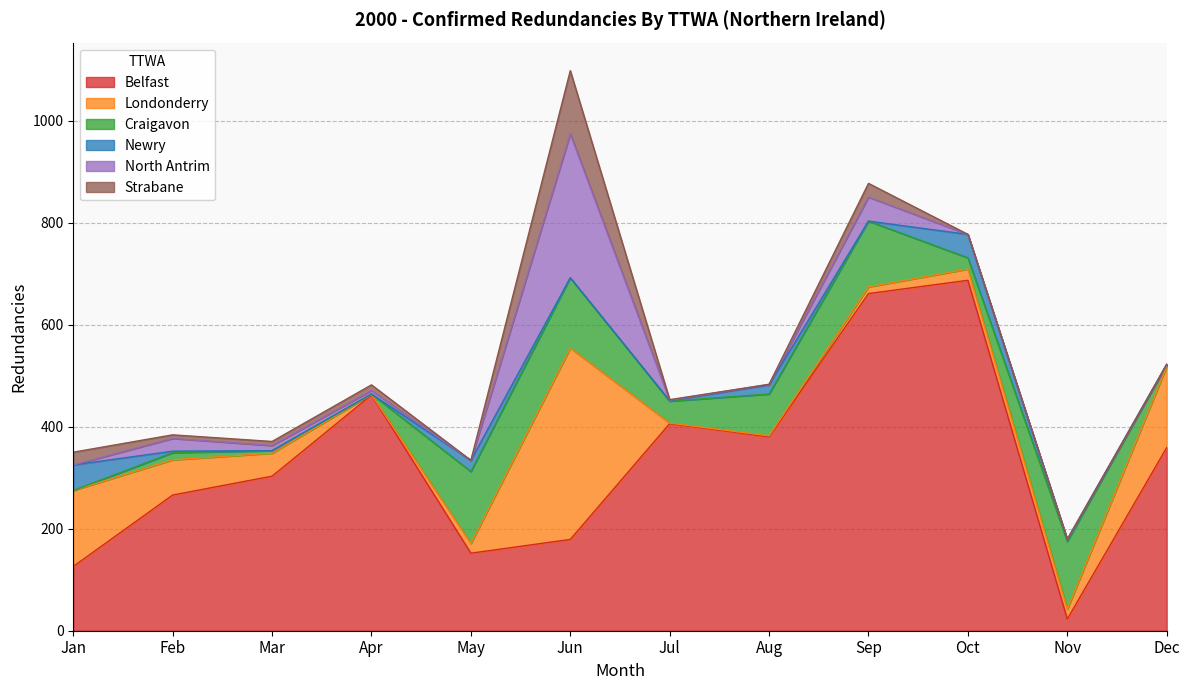

True or false: Belfast and Newry cross at least once.

False